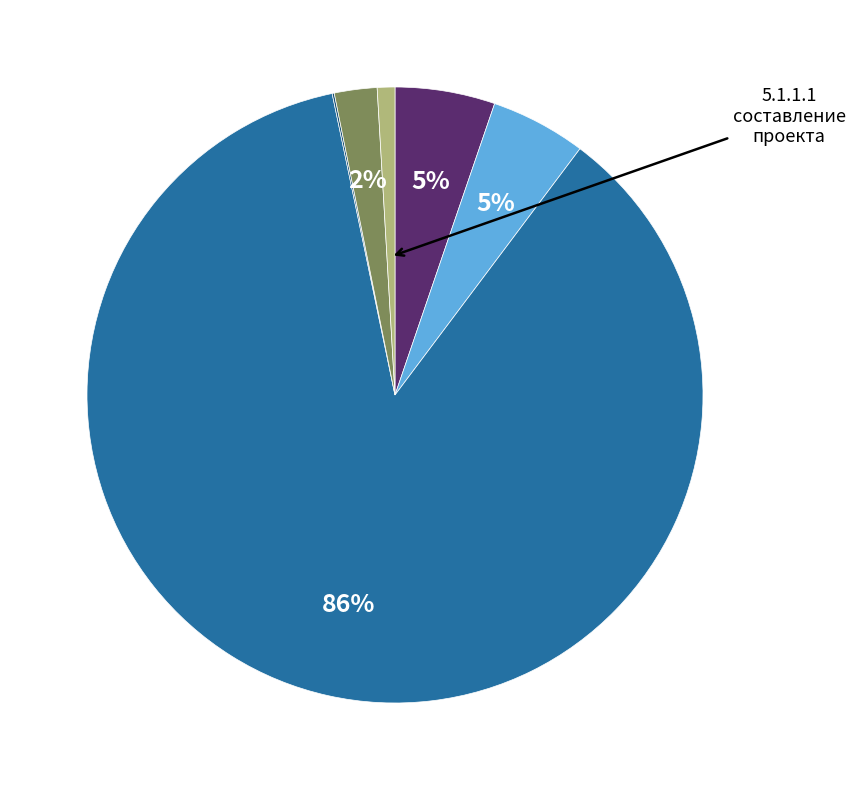

Is there any slice that represents more than half of the pie?

Yes